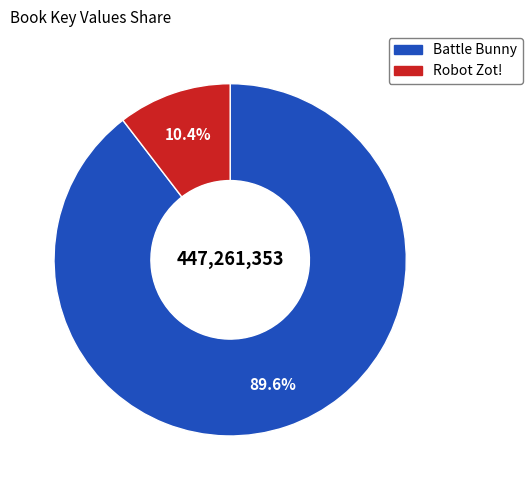

Combined, do Battle Bunny and Robot Zot! account for over 50%?

Yes